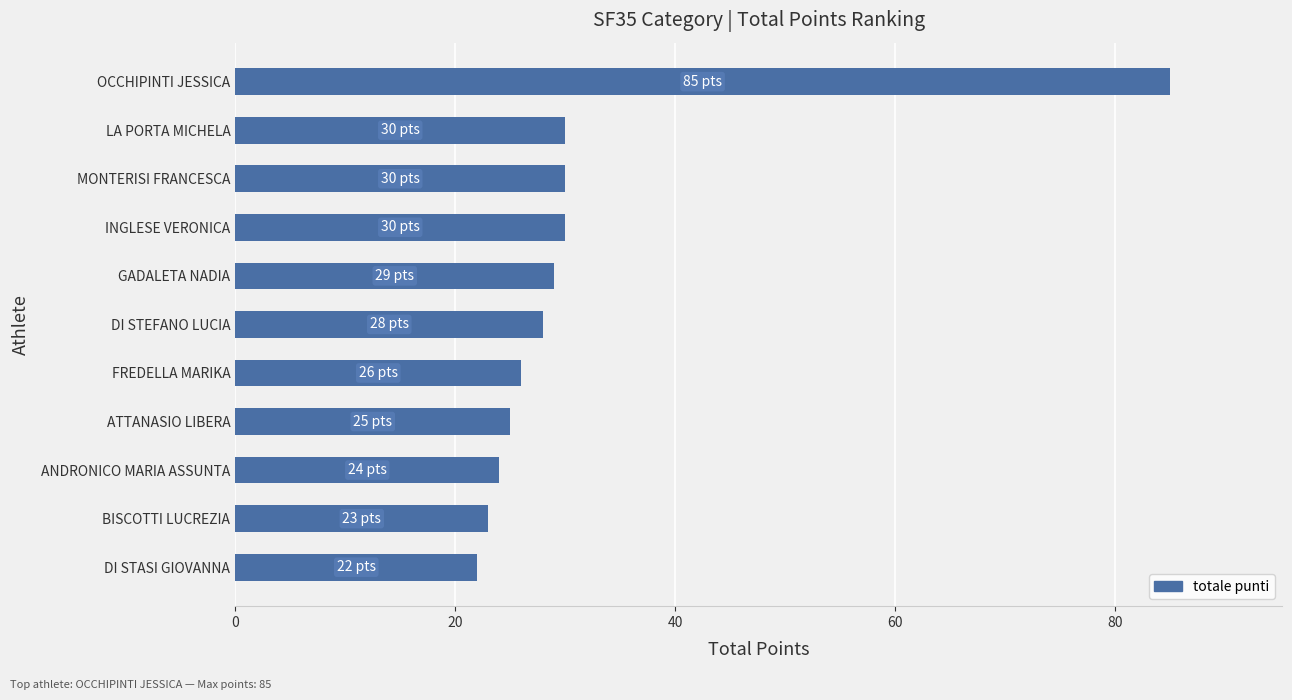

True or false: the data shows 29 at GADALETA NADIA.

True